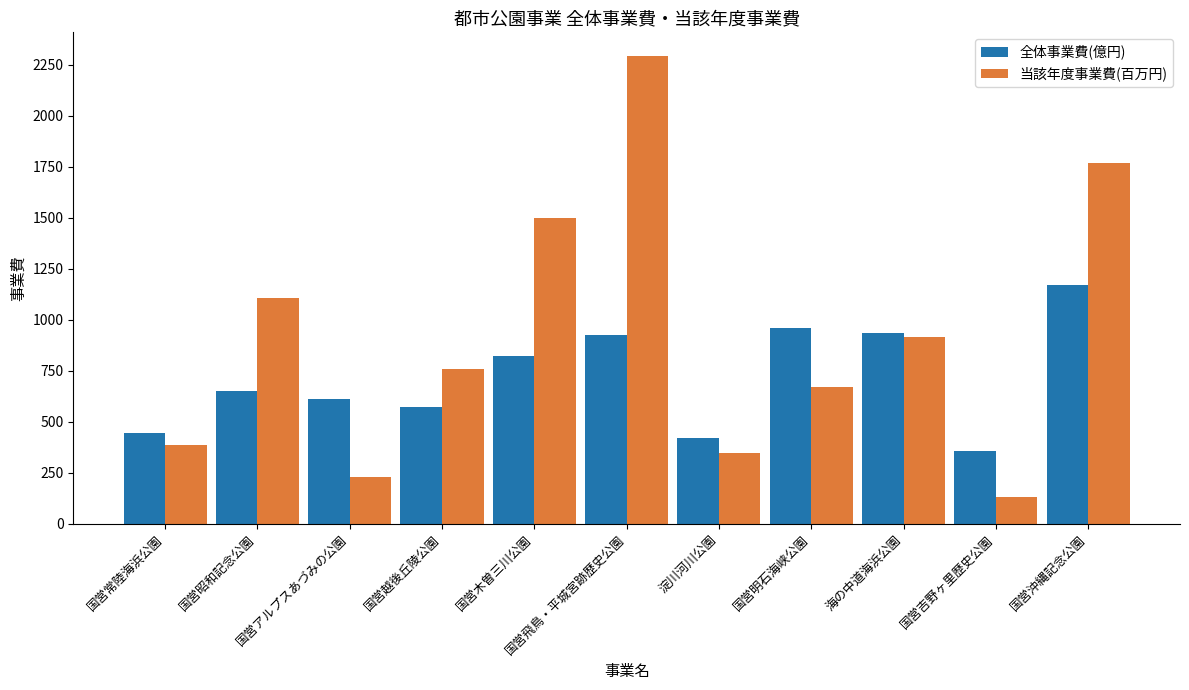

At which category does the chart reach its minimum across all series?

国営吉野ヶ里歴史公園